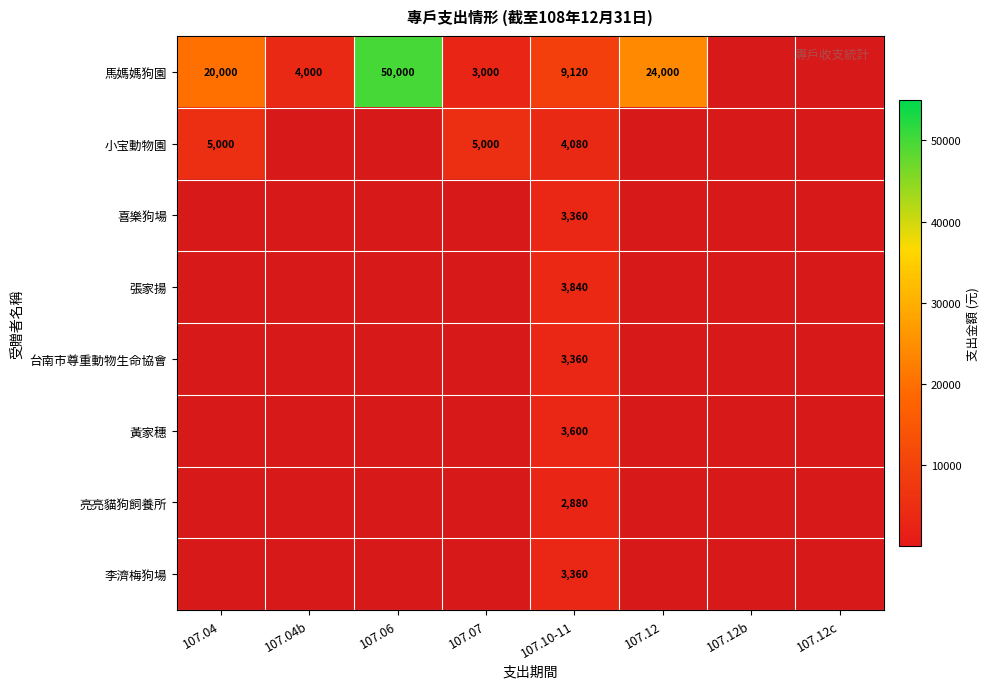

At which category is the sum across all series the highest?

107.10-11